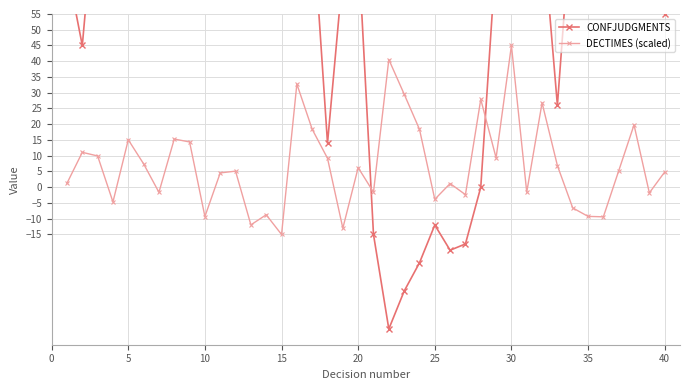

True or false: DECTIMES (scaled) has more than 2 interior local peaks.

True